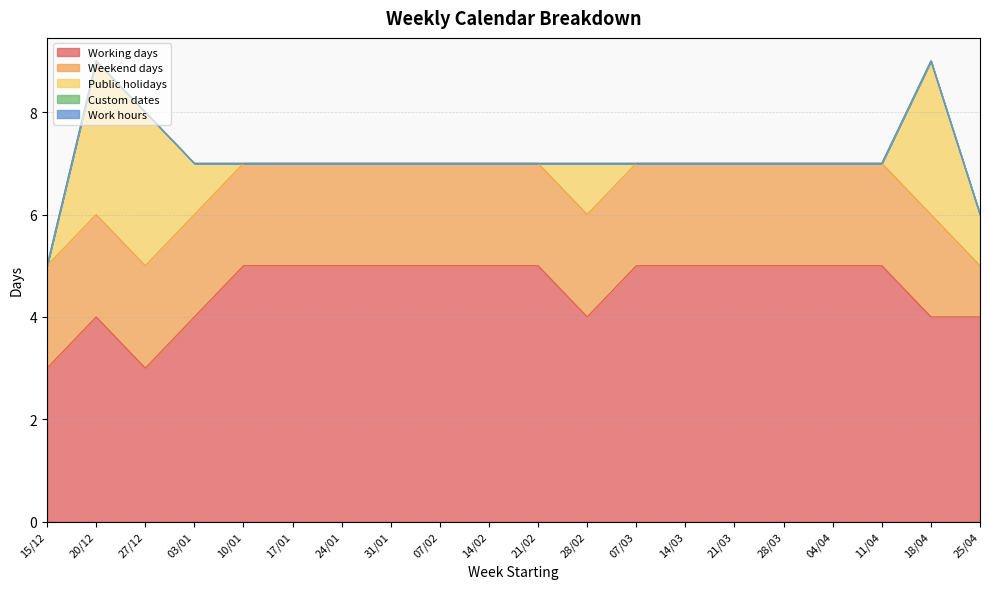

The Weekend days series shows 2 at 10/01. True or false?

True